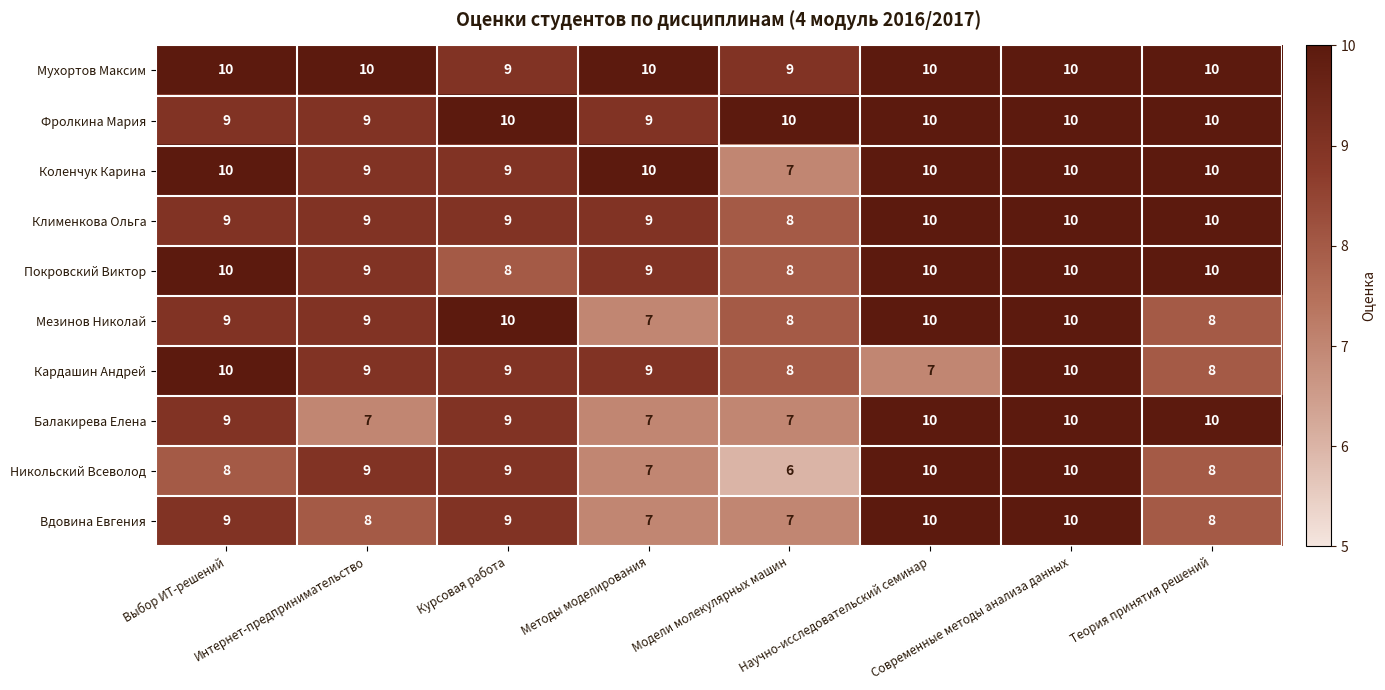

Between Курсовая работа and Модели молекулярных машин, which series saw the biggest shift?

Никольский Всеволод